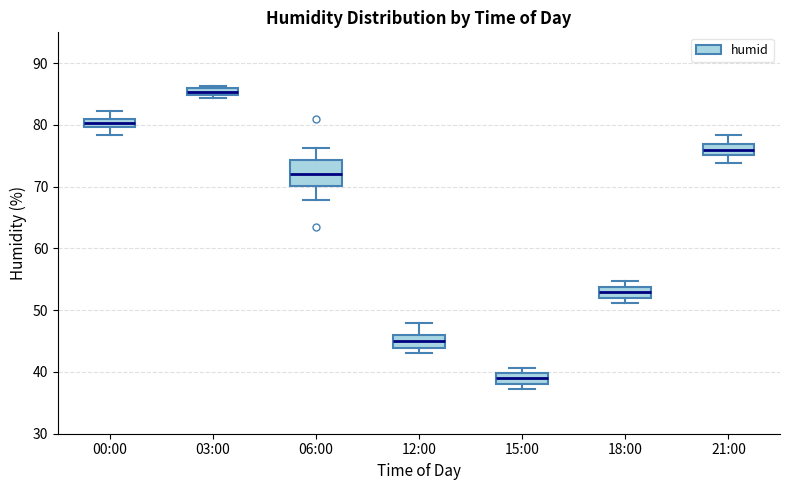

Where is the lower edge of the box for 15:00 on the y-axis? The values are not printed on the chart, so give them approximately, as read against the axis.

38